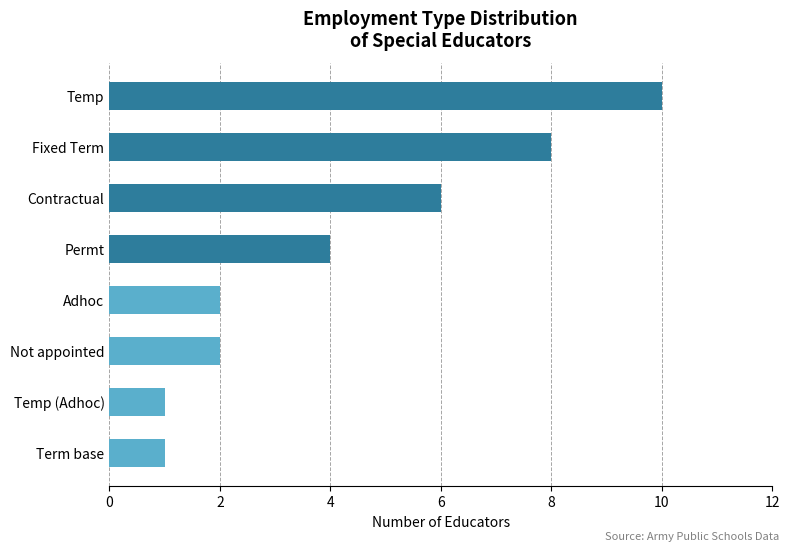

How many values are below 4?

4